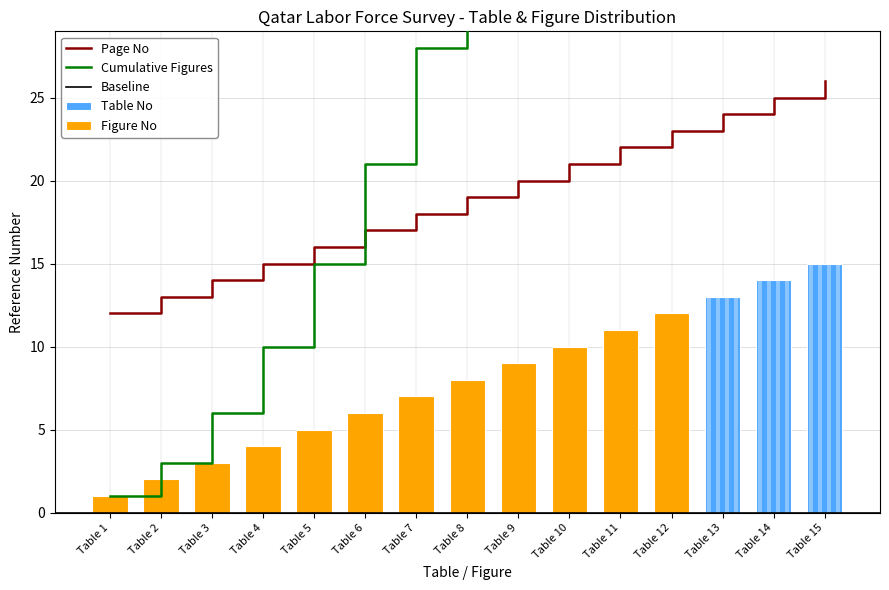

Which series has the widest spread of values?

Table No